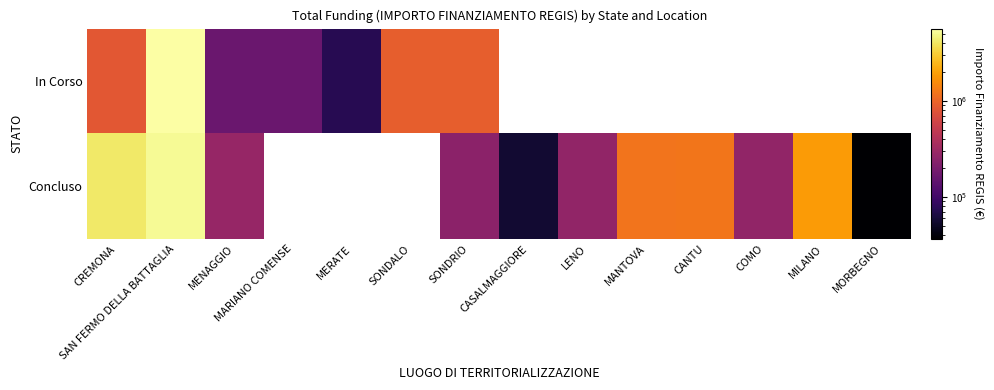

What is the greatest value displayed?

5662257.7